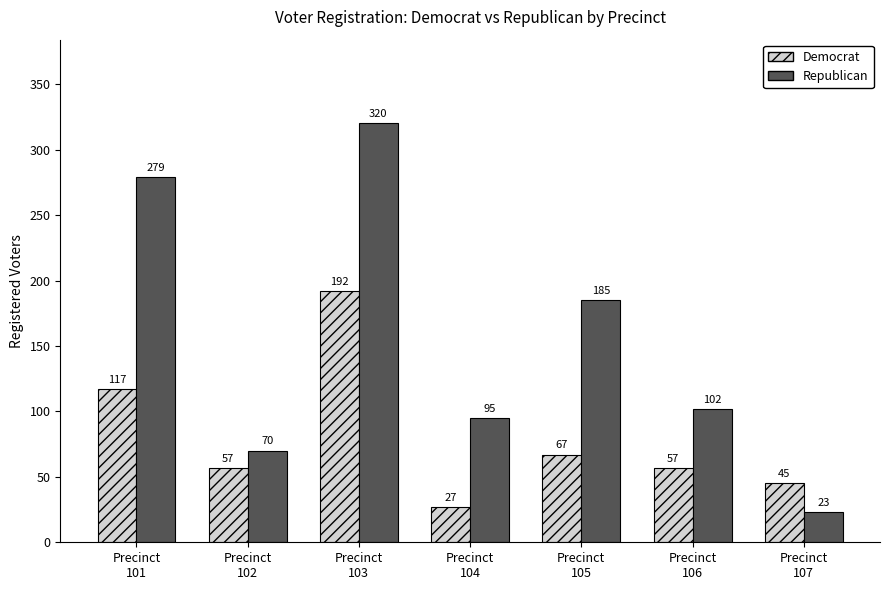

Which series has the largest range (max minus min)?

Republican